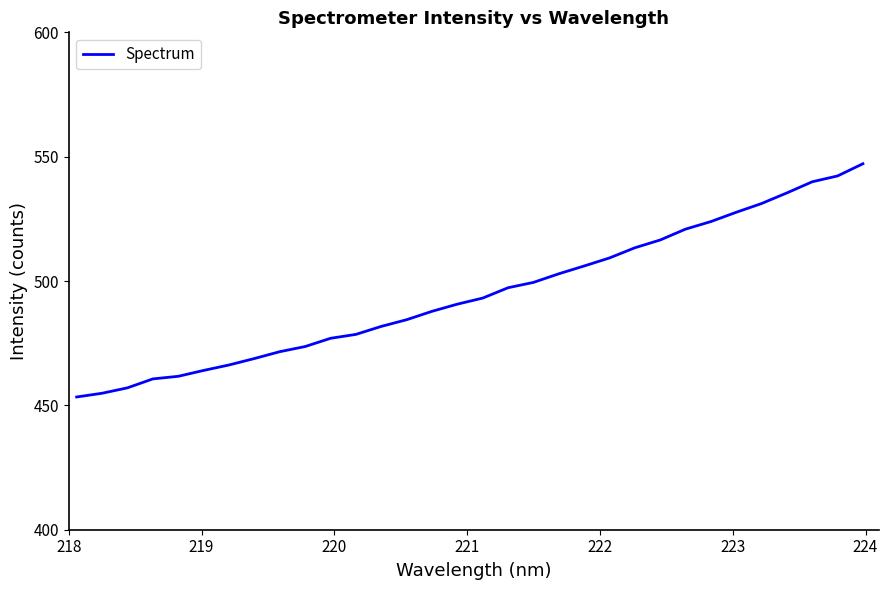

What is the difference between the maximum and minimum values?

93.8